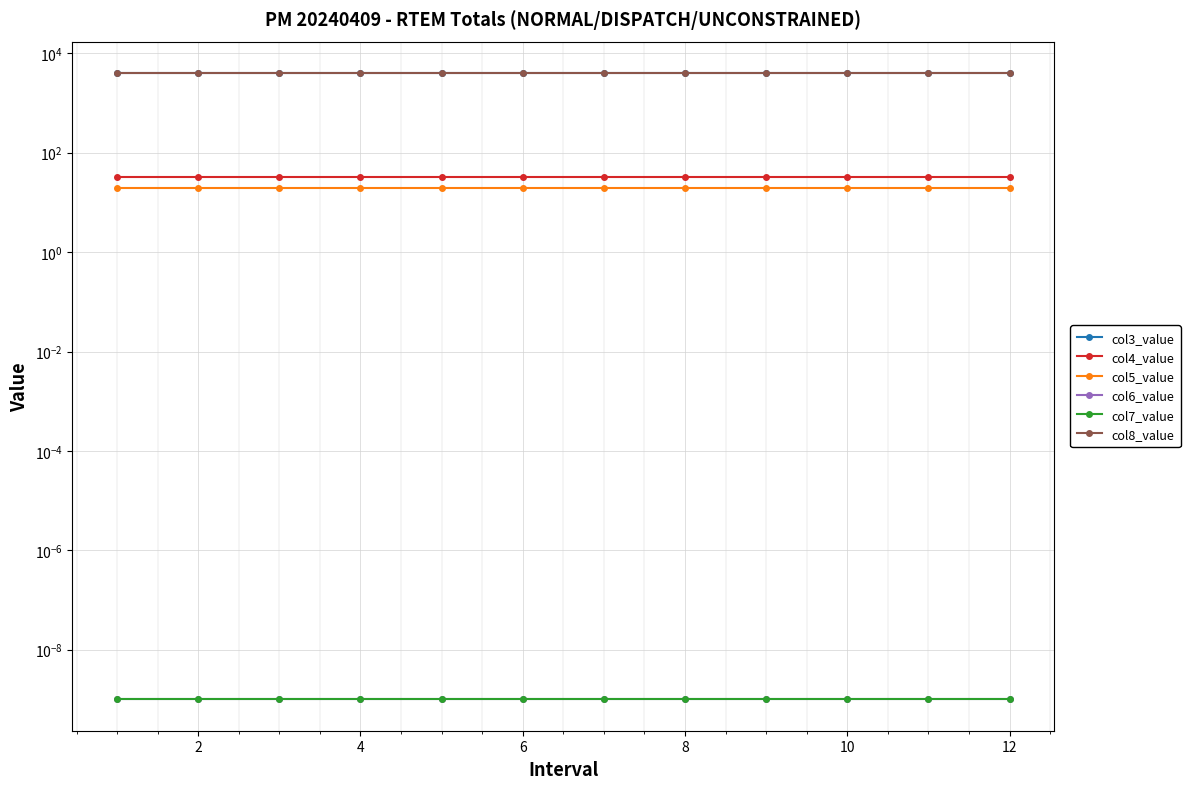

True or false: col6_value and col3_value cross at least once.

False